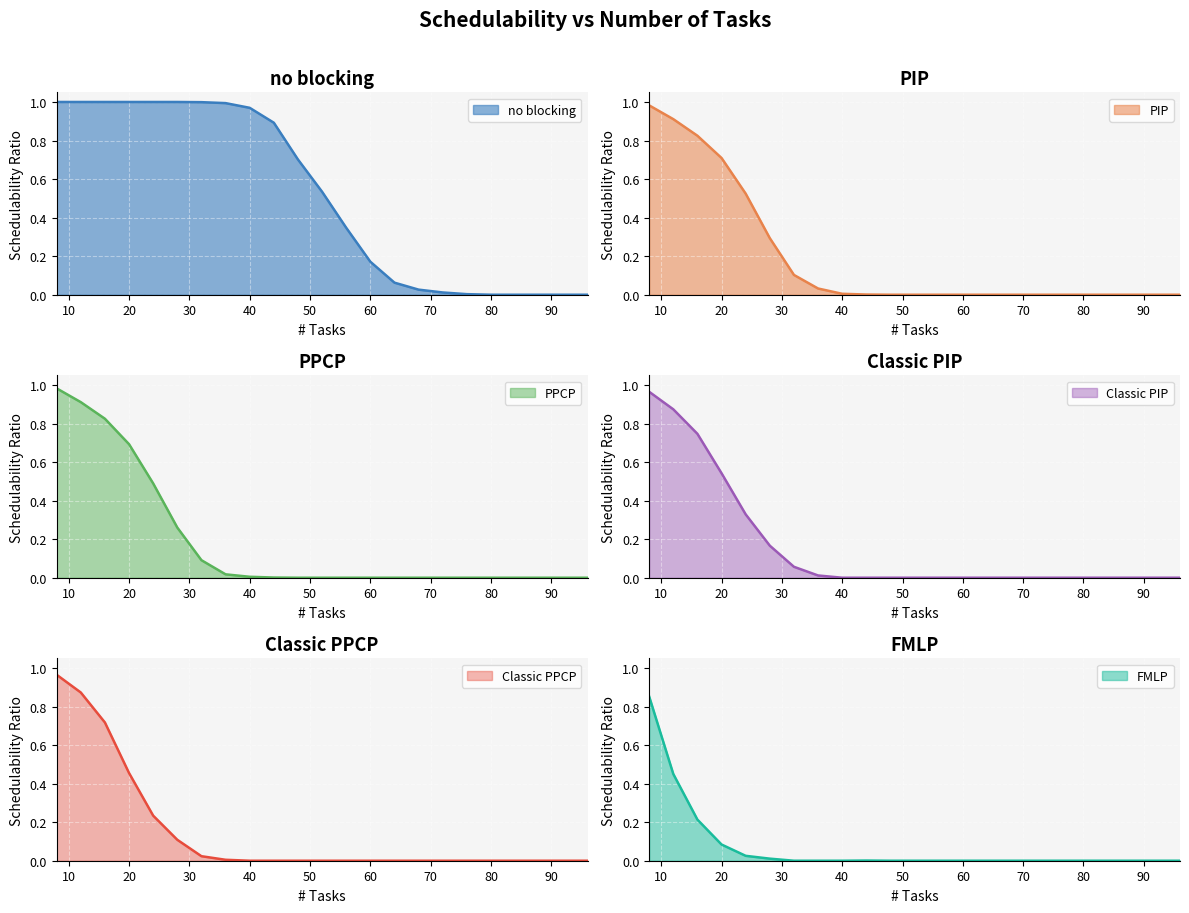

Is it true that PPCP equals 0.8 at 16?

True